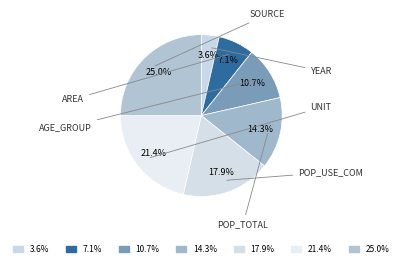

Count the number of slices in the pie.

7